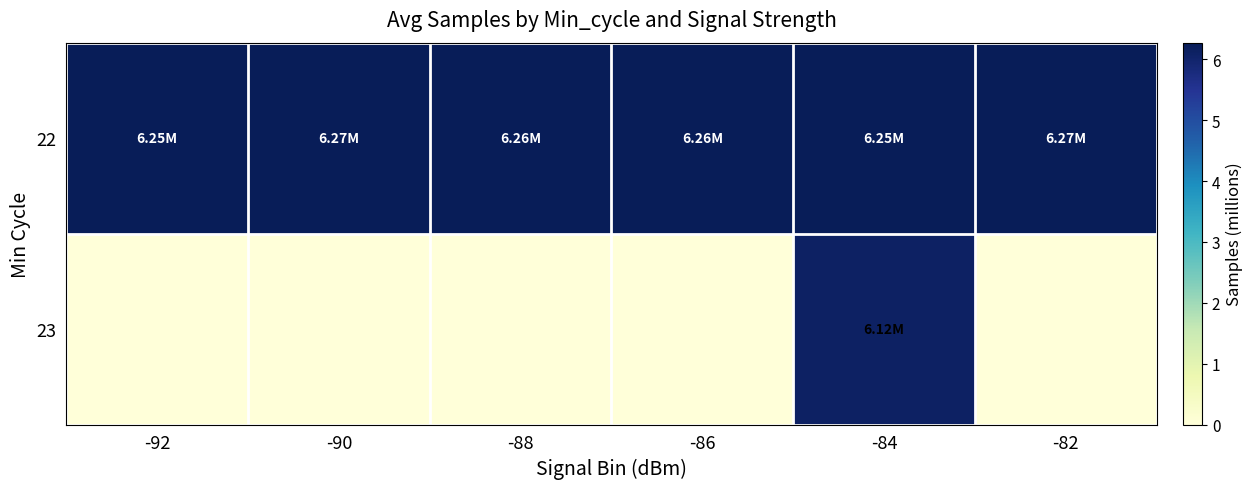

What is the total value across all series at -88?

6.3